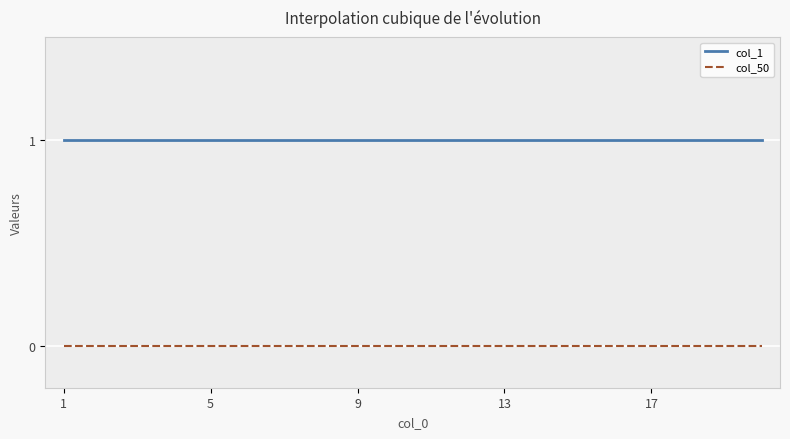

What is the maximum value shown in the chart?

1.0